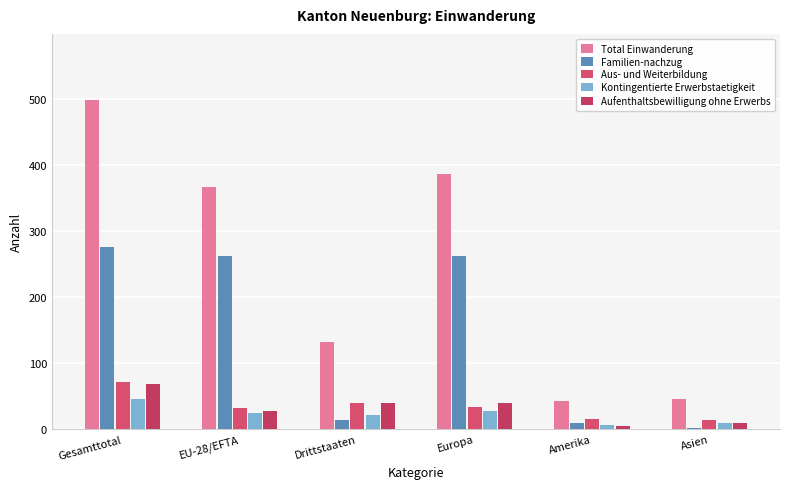

At which category does the chart reach its minimum across all series?

Asien